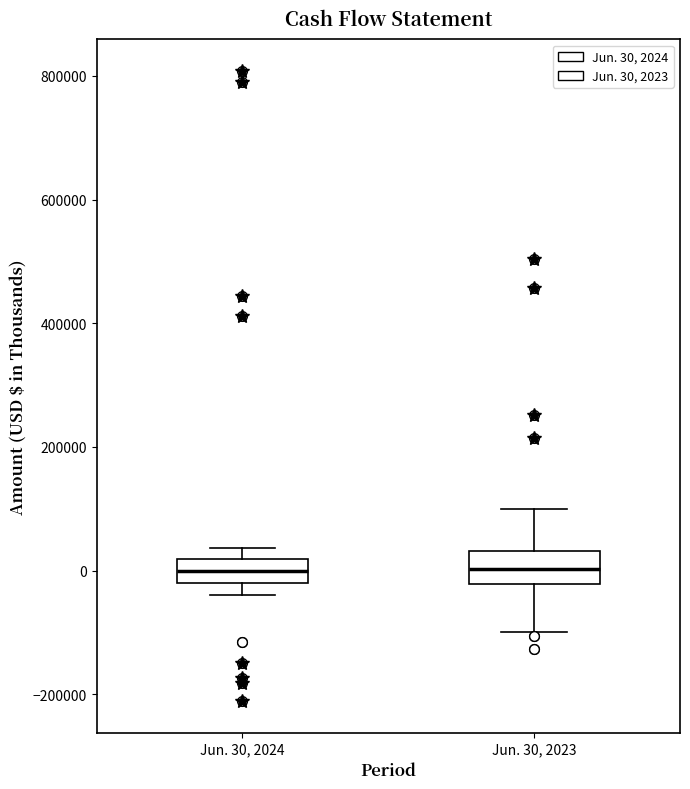

Reading left to right, read every box against the y-axis: the position of its median line, the range the box covers, and the ends of its whiskers. The values are not printed on the chart, so give them approximately, as read against the axis.

Jun. 30, 2024: median 0, box -20000 to 20000, whiskers -40000 to 40000
Jun. 30, 2023: median 0, box -20000 to 40000, whiskers -100000 to 100000